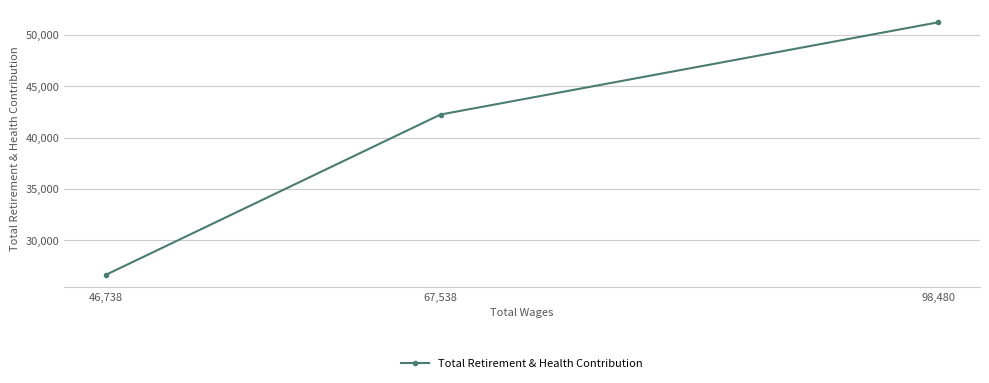

What is the difference between the values at 46,738 and 67,538?

15611